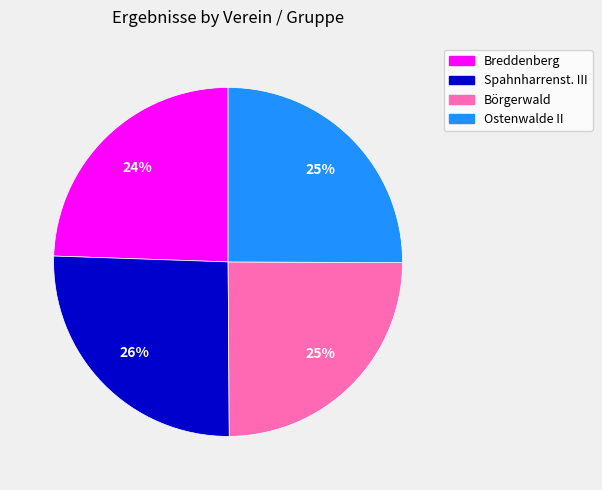

The Börgerwald slice represents 25% of the pie. True or false?

True